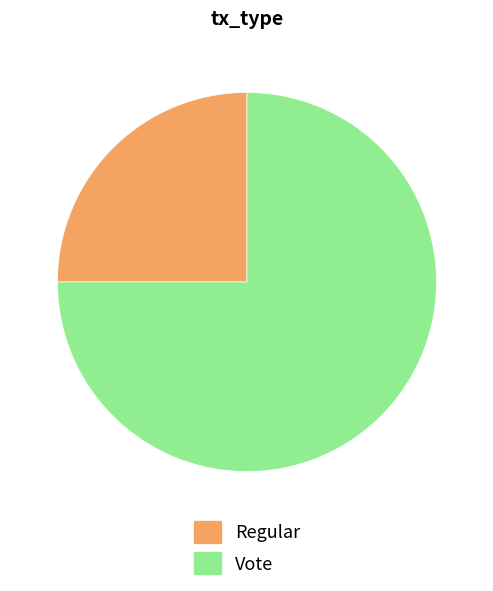

Approximately how many times larger is the value at Regular compared to Vote?

0.3